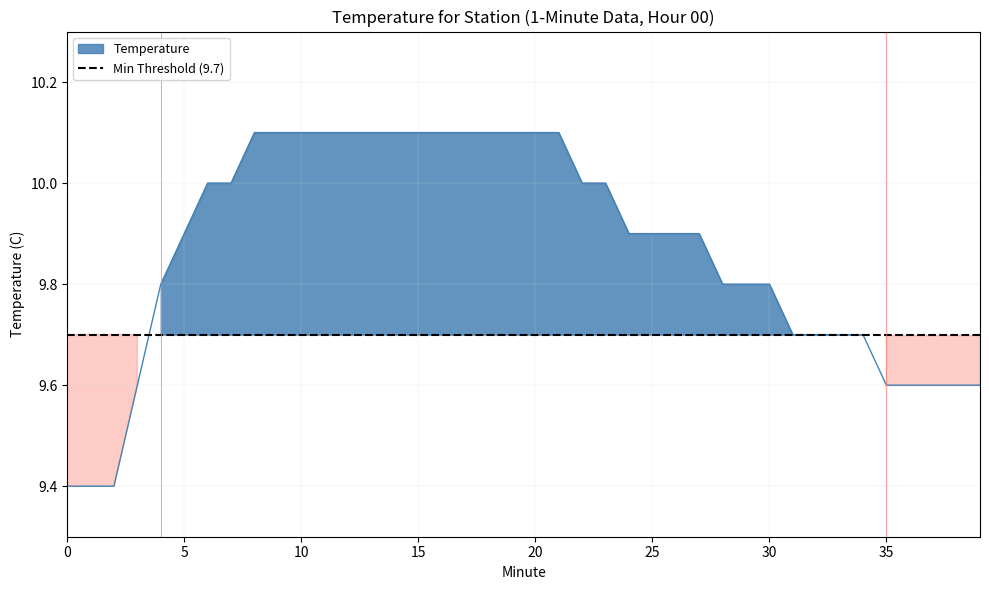

What is the difference between the maximum and second lowest values?

0.7